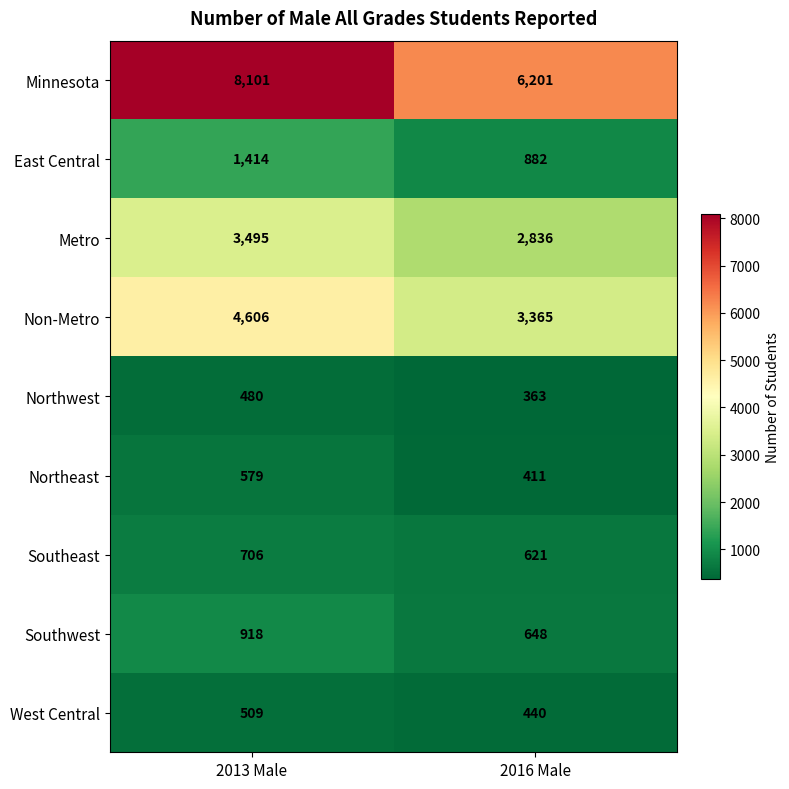

What is the total value across all series at 2013 Male?

20808